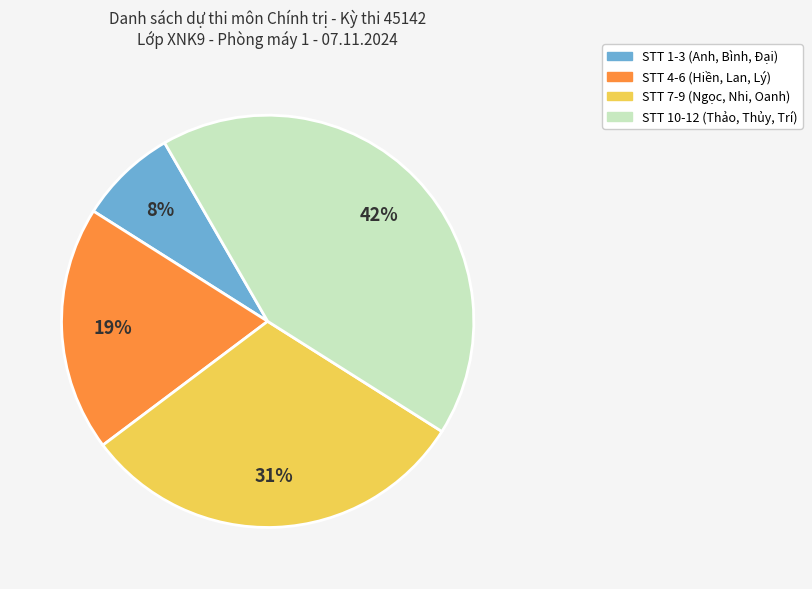

Is there a majority slice in this chart?

No